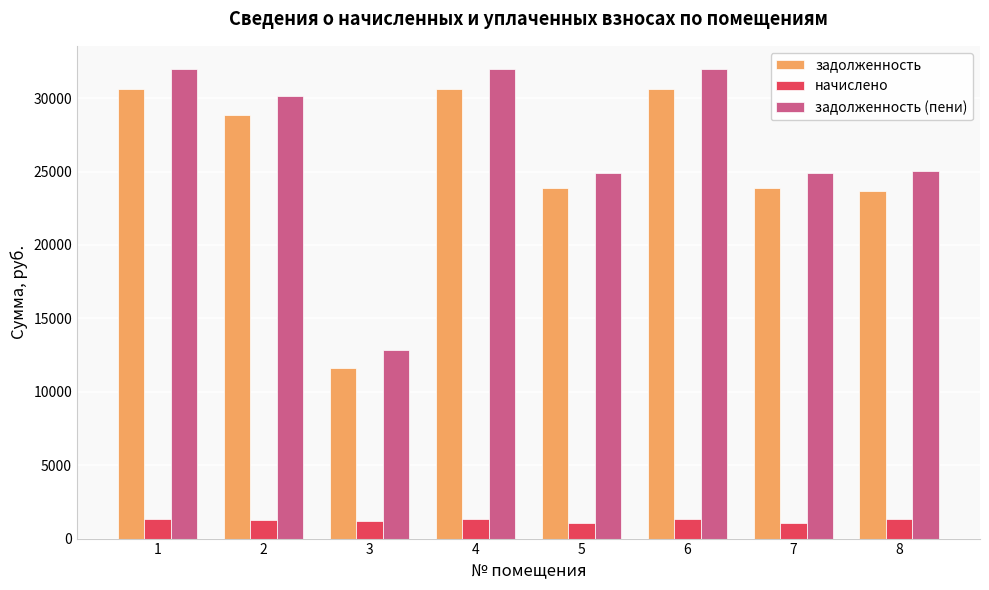

What is the maximum value for задолженность (пени)?

31966.8